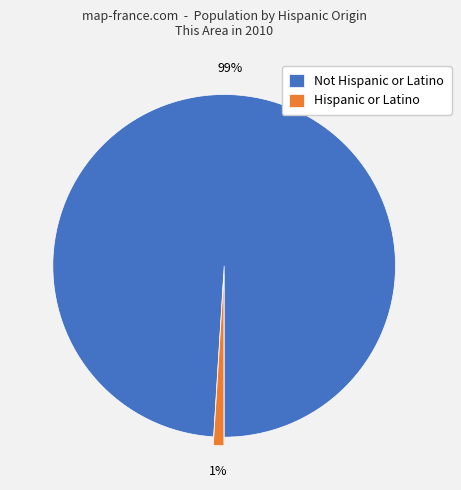

What is the majority slice?

Not Hispanic or Latino